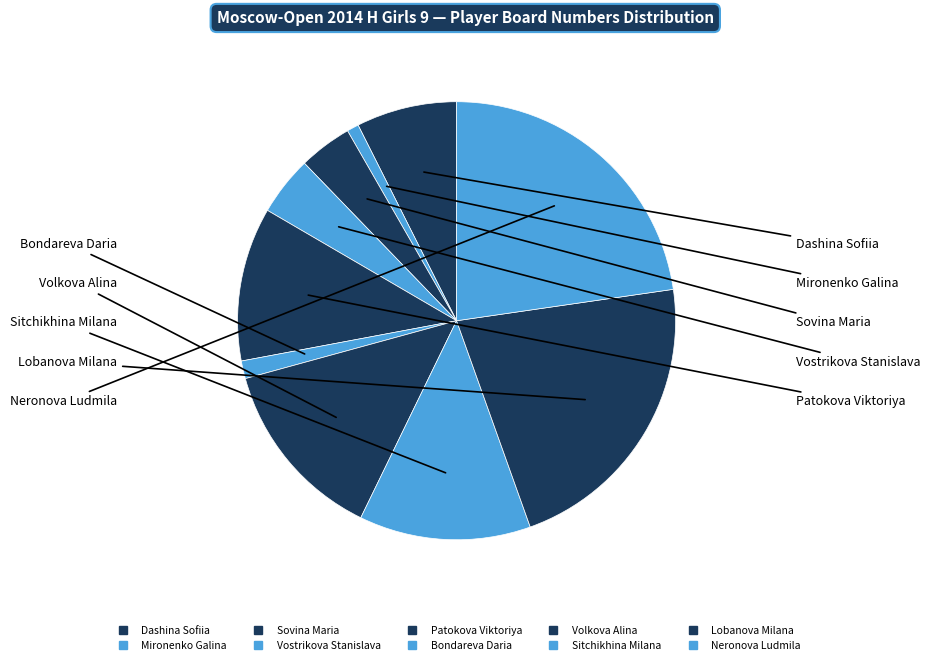

How many segments does this pie chart have?

10